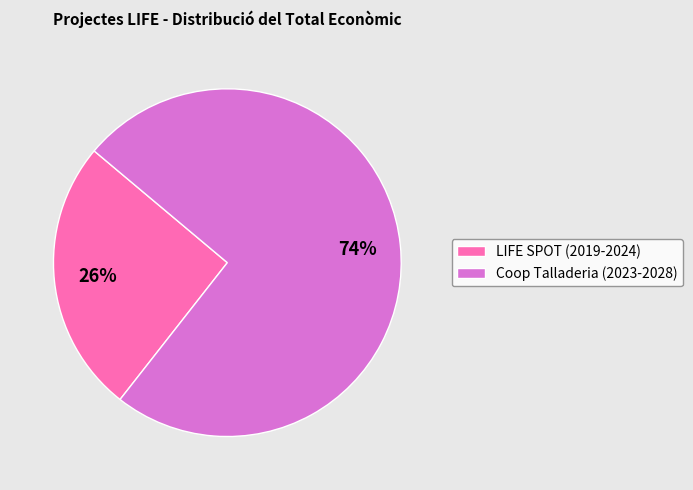

Between LIFE SPOT (2019-2024) and Coop Talladeria (2023-2028), which is larger?

Coop Talladeria (2023-2028)